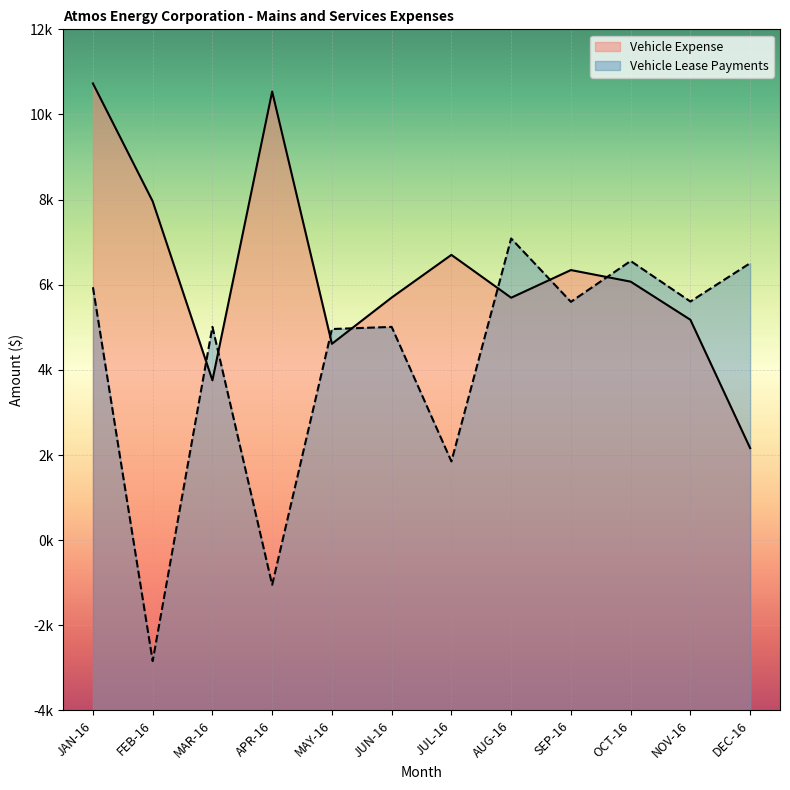

What is the label of the 2nd point from the right?

NOV-16